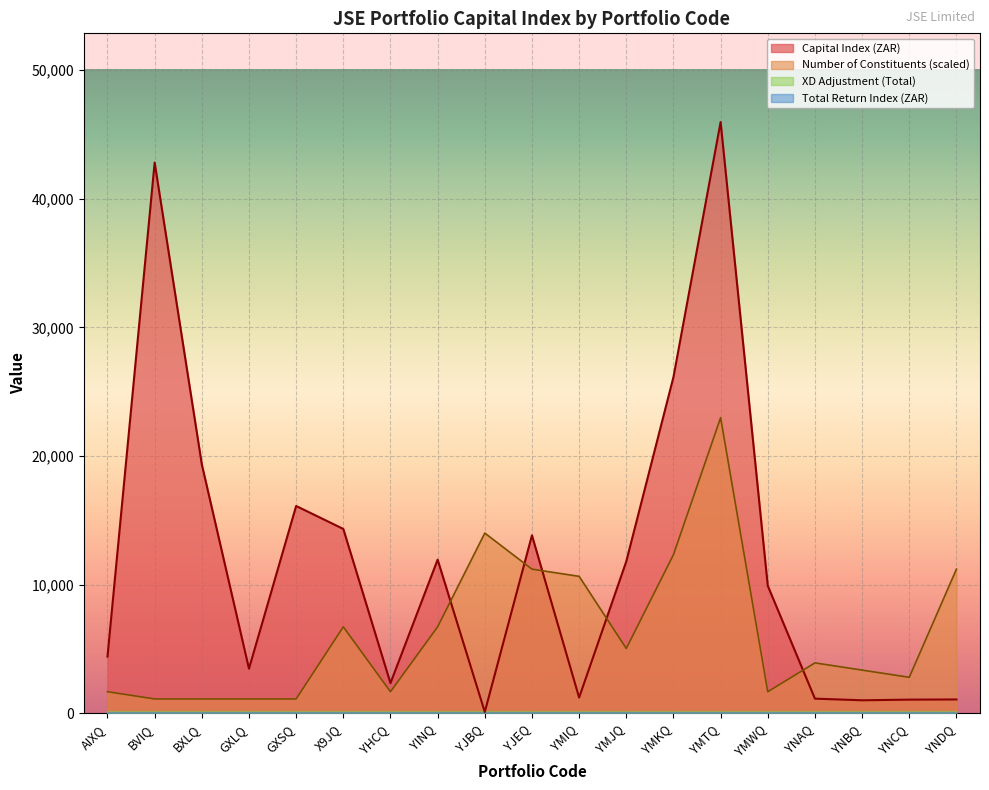

Where is Number of Constituents nearest to the value 12054?

YMKQ